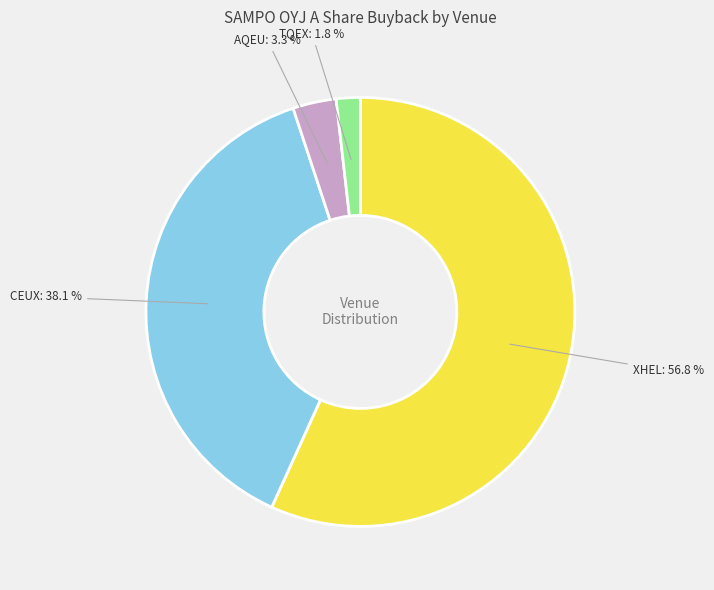

Which has a higher value, CEUX or XHEL?

XHEL